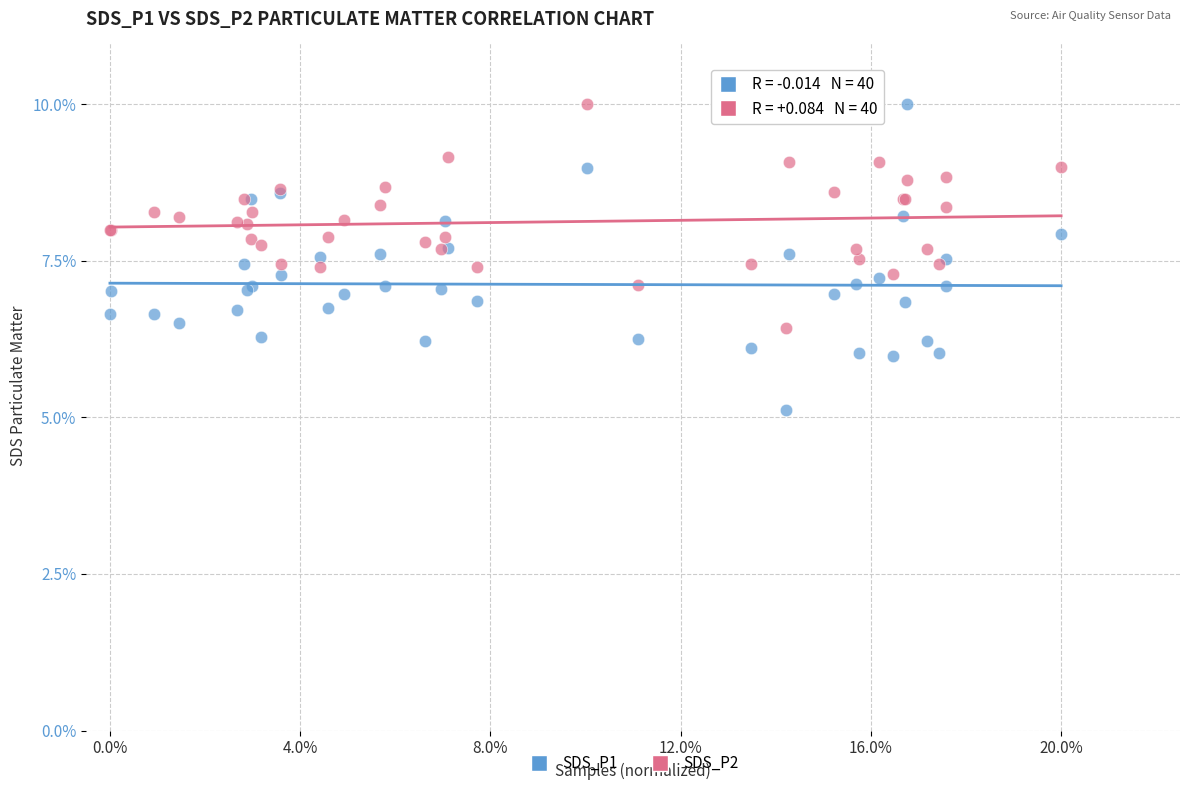

Which series contains the lowest Y value?

SDS_P1